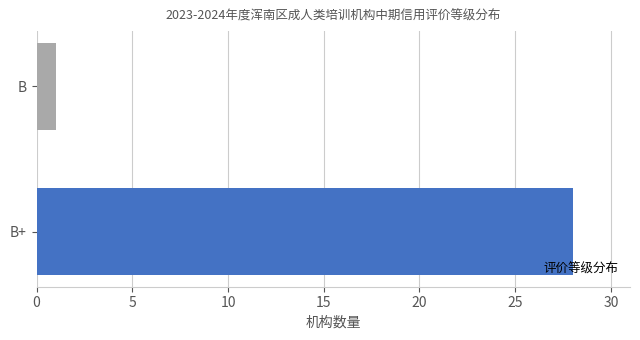

Reading bottom to top, what are all the values shown in this chart?

28	1